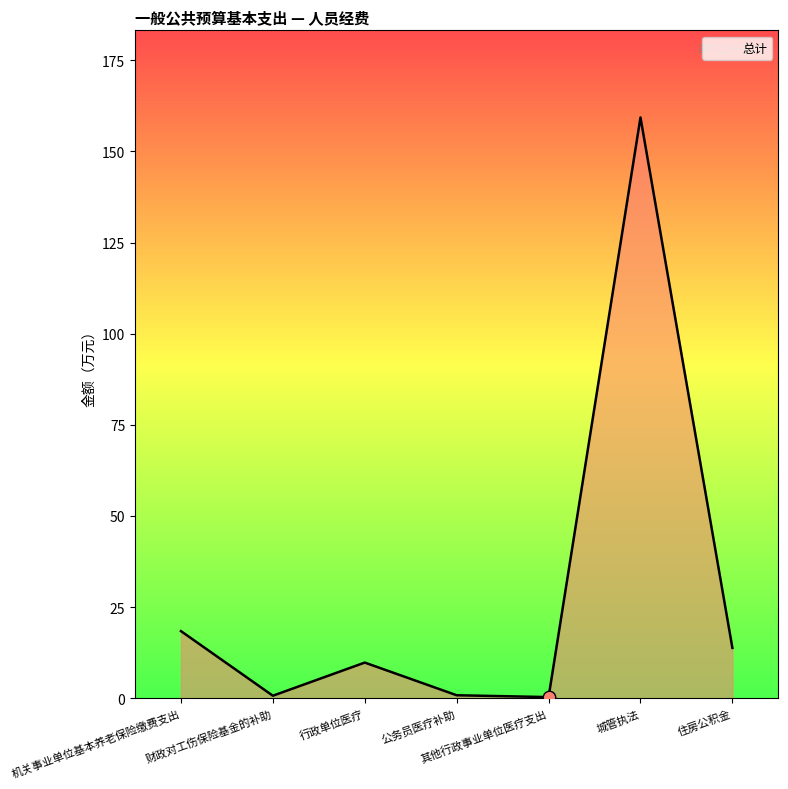

Which has a higher value, 机关事业单位基本养老保险缴费支出 or 公务员医疗补助?

机关事业单位基本养老保险缴费支出